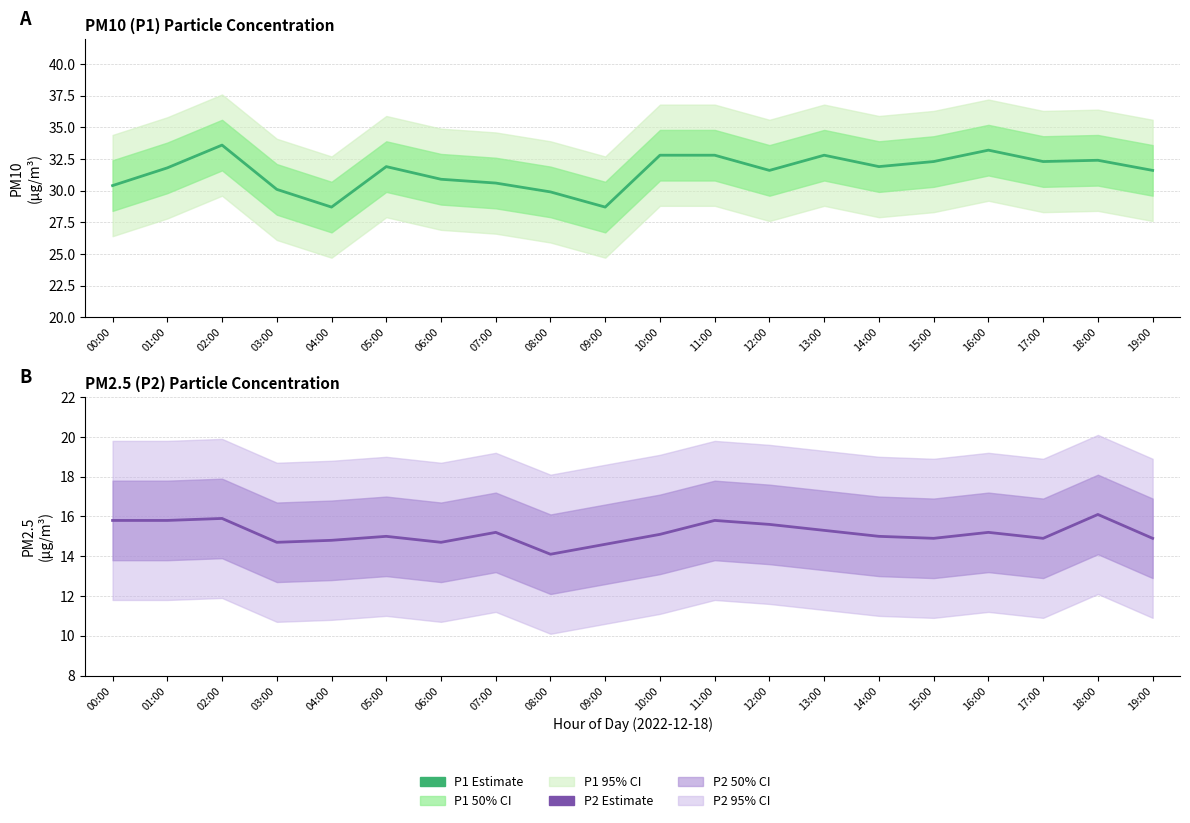

The P1 estimate series shows 21.3 at 00:00. True or false?

False